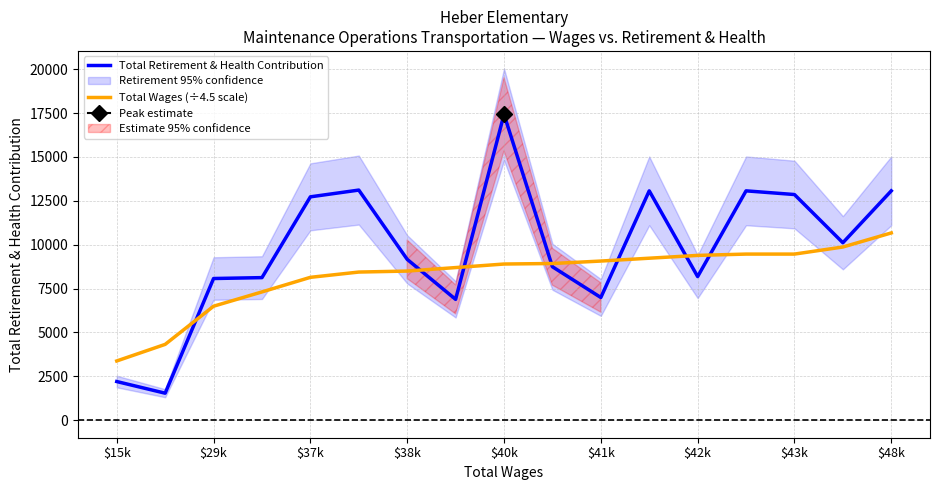

What is the smallest value displayed?

1536.0